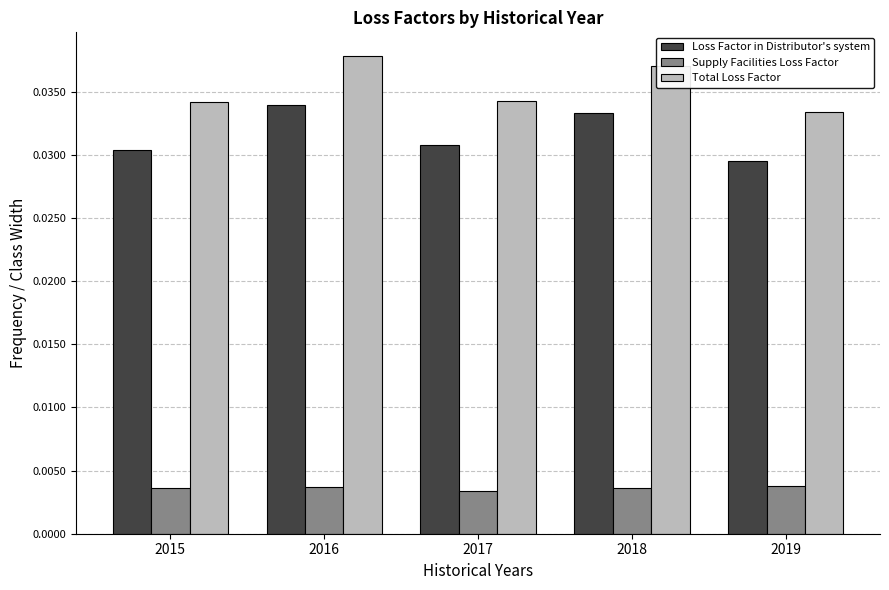

Rank the series at 2016 from lowest to highest value.

Supply Facilities Loss Factor, Loss Factor in Distributor's system, Total Loss Factor